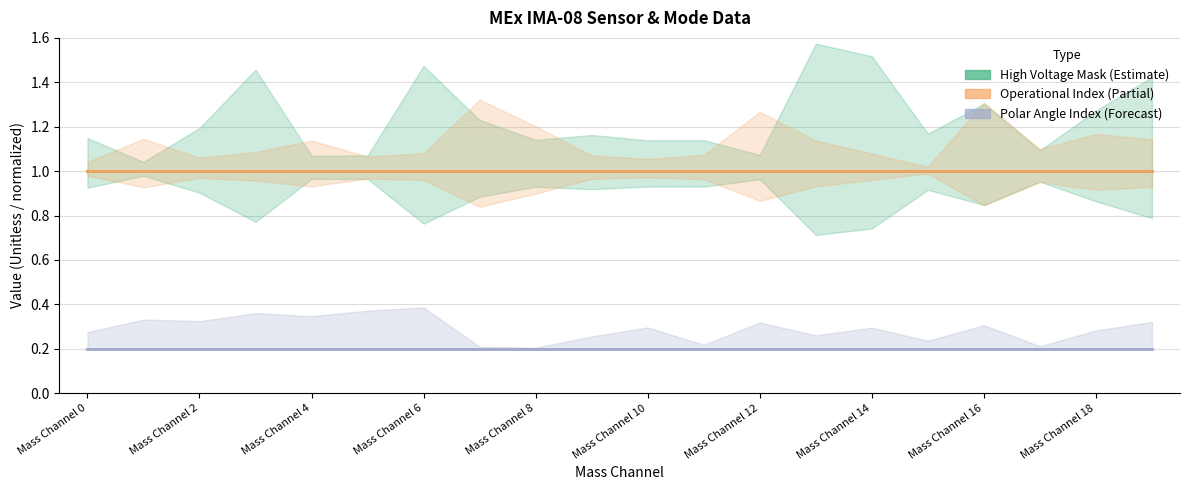

What is the approximate value of High Voltage Mask at 17?

1.0